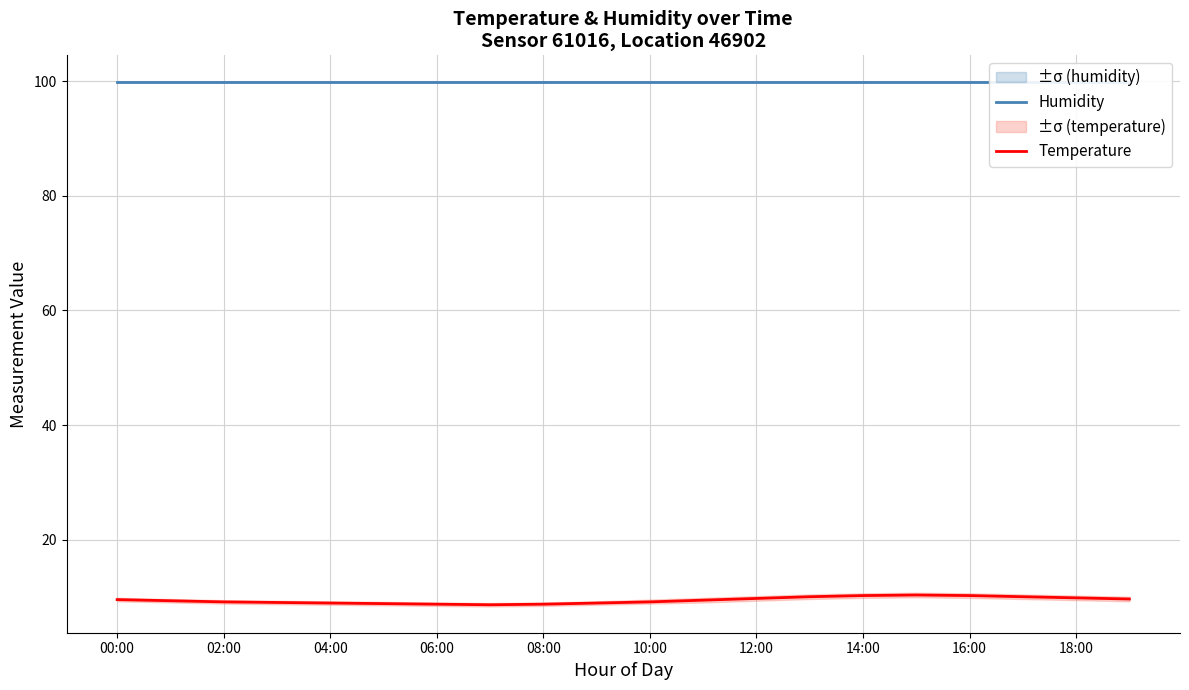

What position from the right is 17?

3